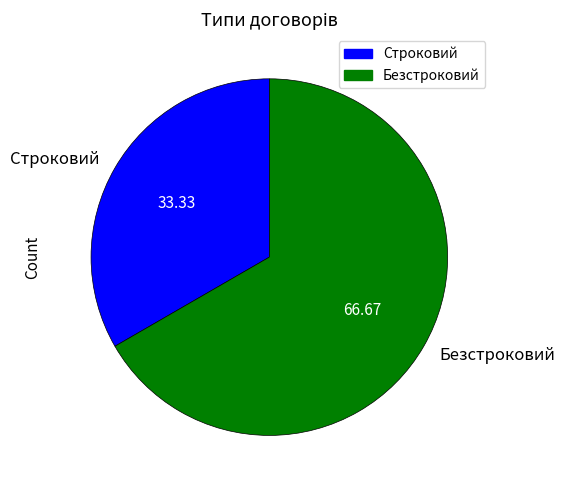

Count the number of slices in the pie.

2